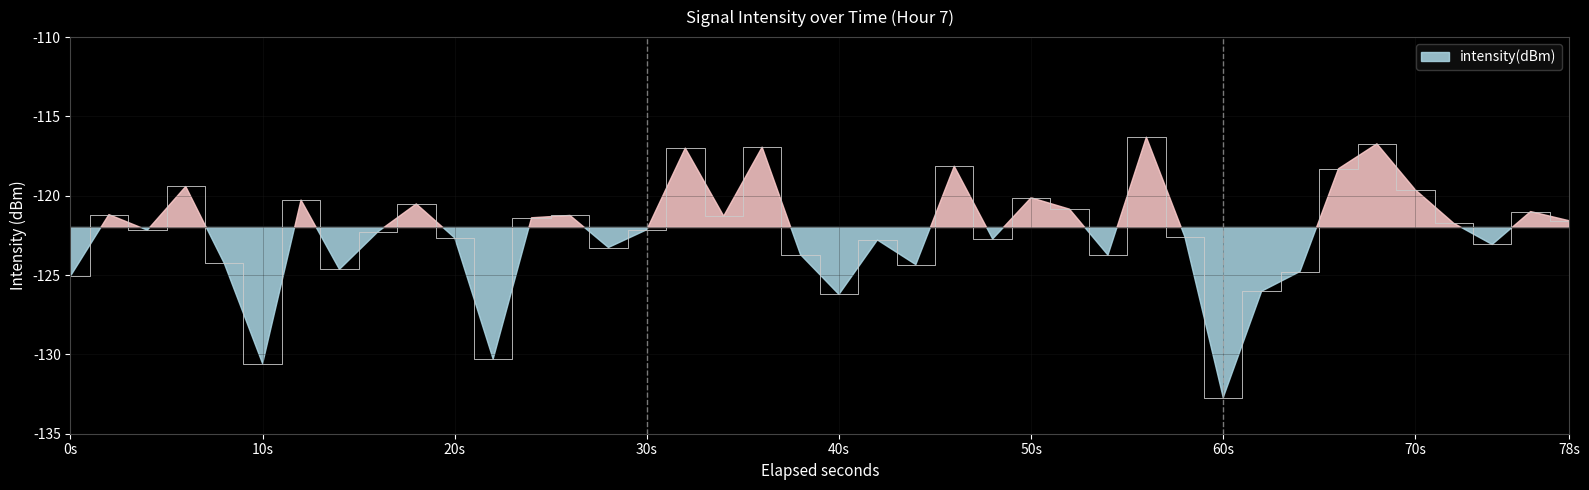

What position from the right is 78s?

1